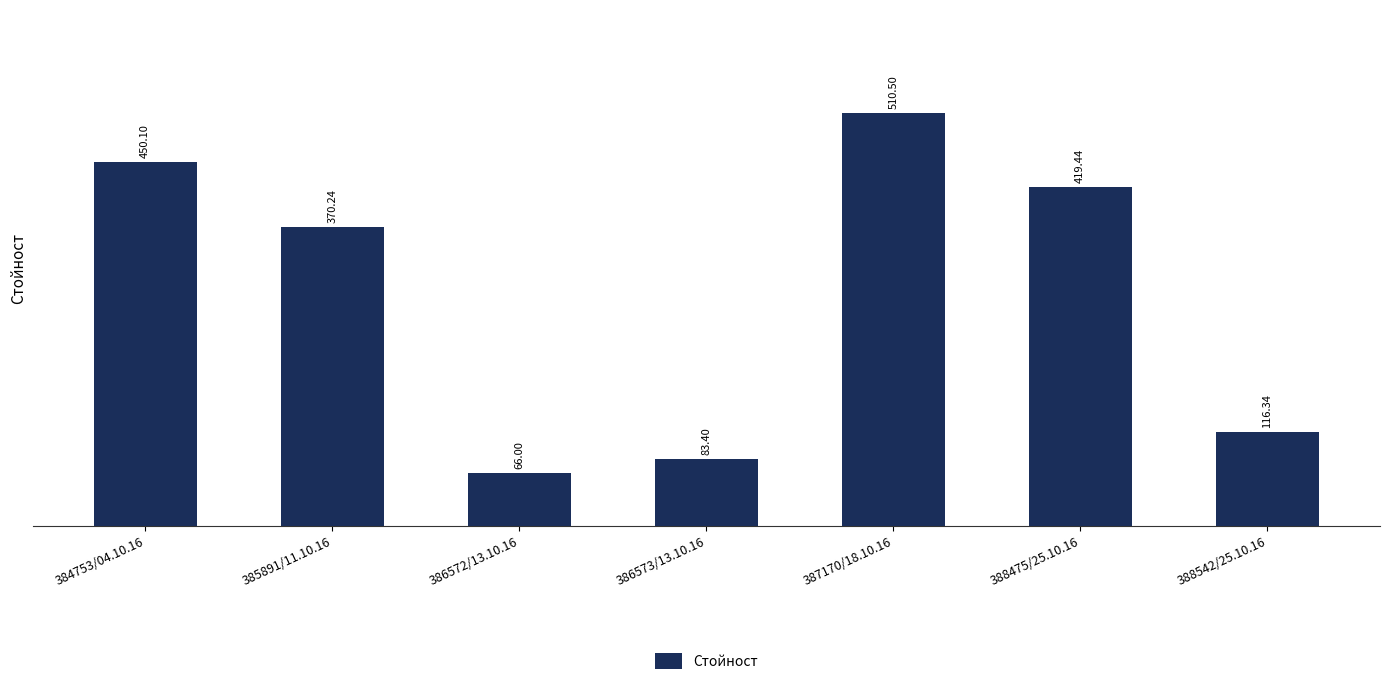

At which category does the chart reach its minimum across all series?

386572/13.10.16